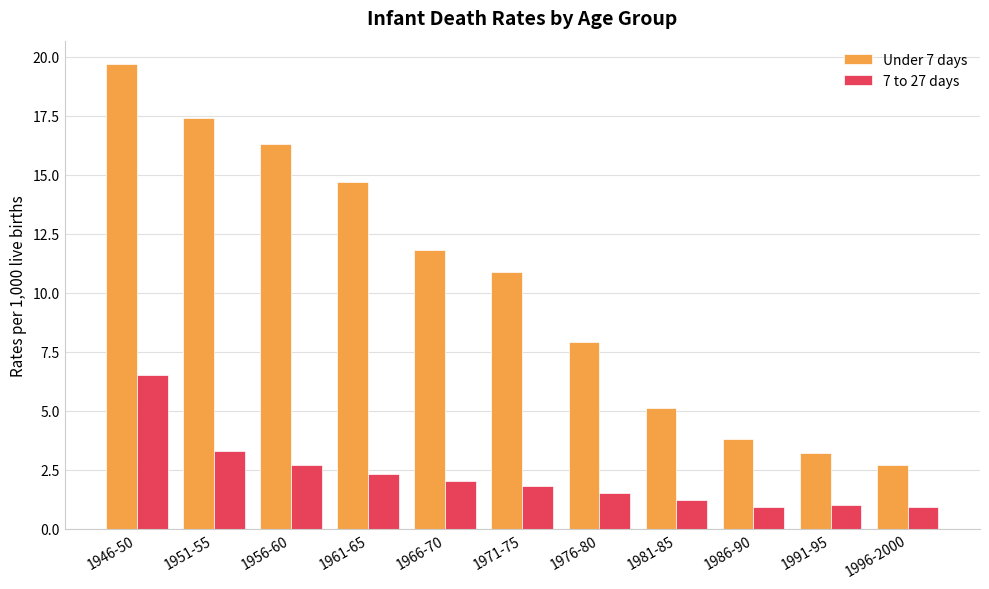

Reading left to right, transcribe all the data shown in this chart.

Under 7 days: 19.7	17.4	16.3	14.7	11.8	10.9	7.9	5.1	3.8	3.2	2.7
7 to 27 days: 6.5	3.3	2.7	2.3	2.0	1.8	1.5	1.2	0.9	1.0	0.9